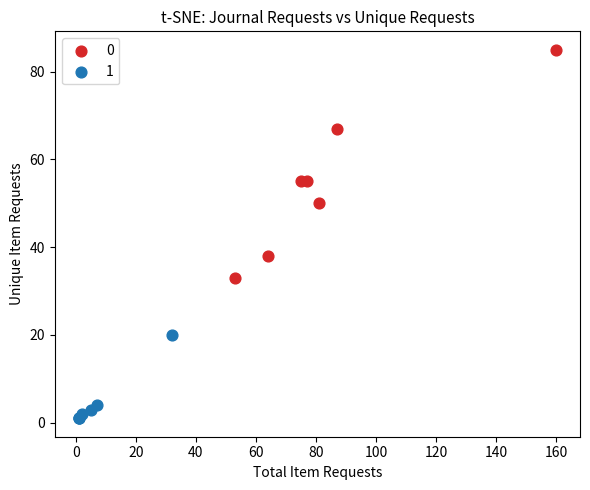

Which series contains the highest Y value?

0